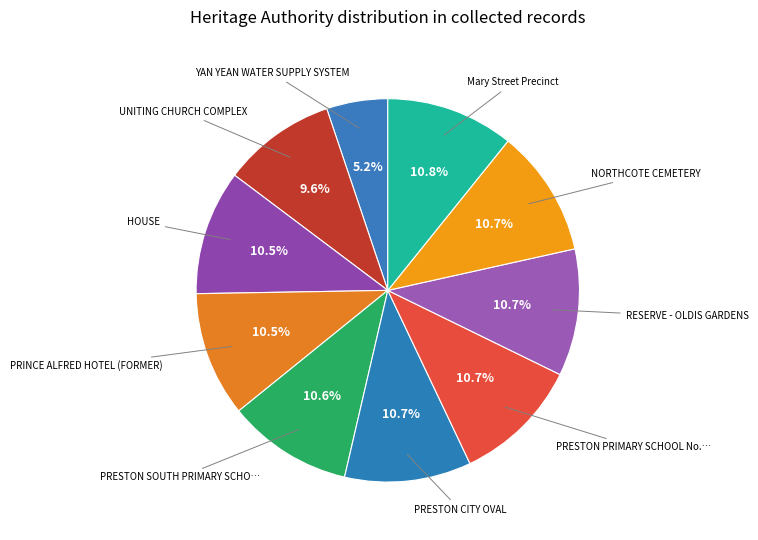

Count the number of slices in the pie.

10